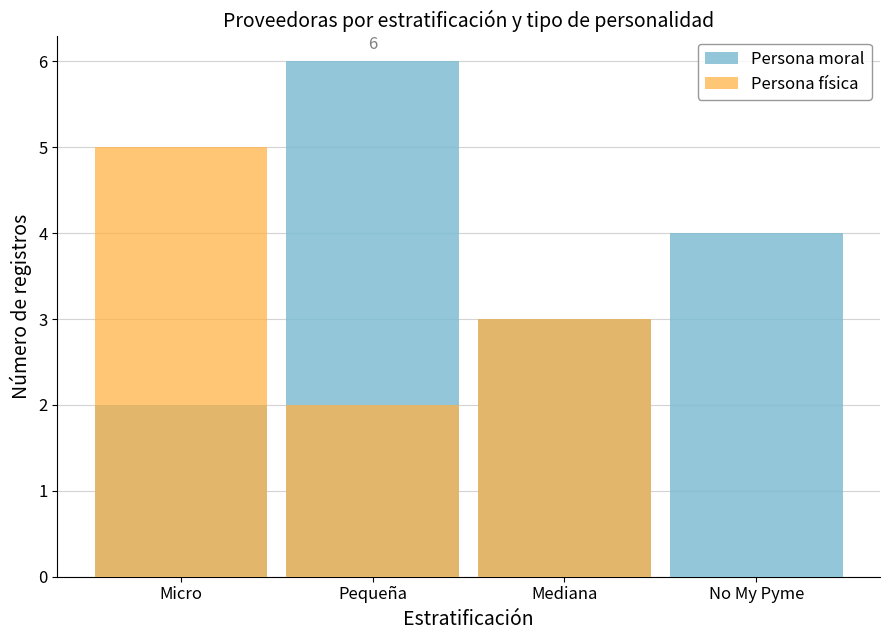

What are all the series names shown in the legend?

Persona moral, Persona física